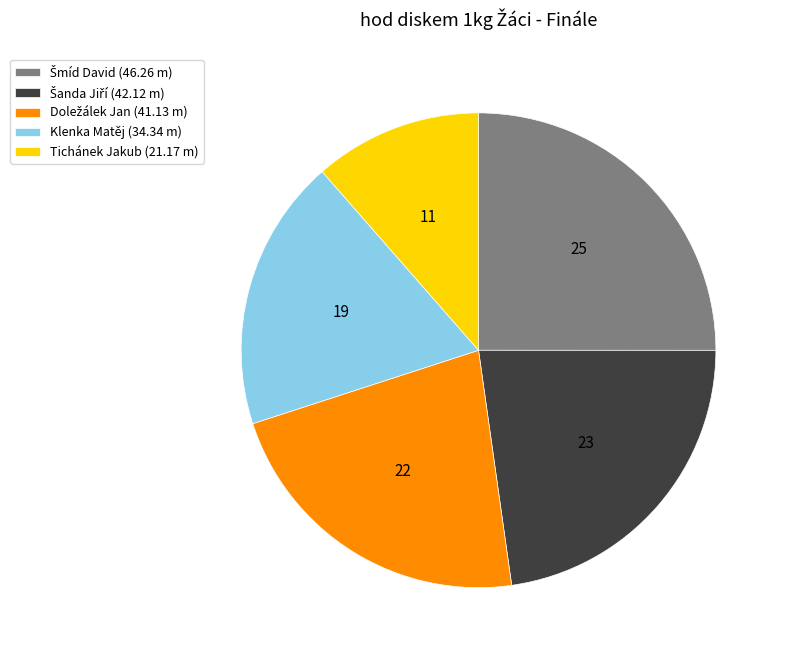

The Tichánek Jakub (21.17 m) slice represents 11% of the pie. True or false?

True